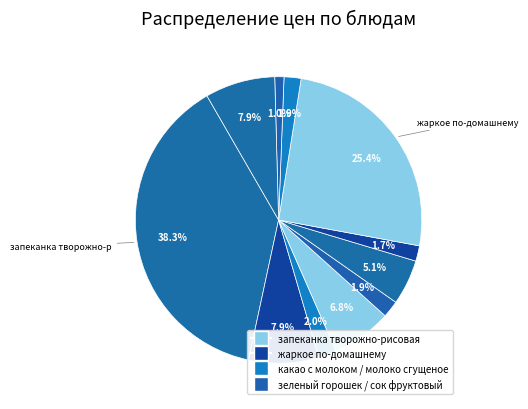

Which category has the smallest portion of the pie?

Хлеб ржано-пшеничный